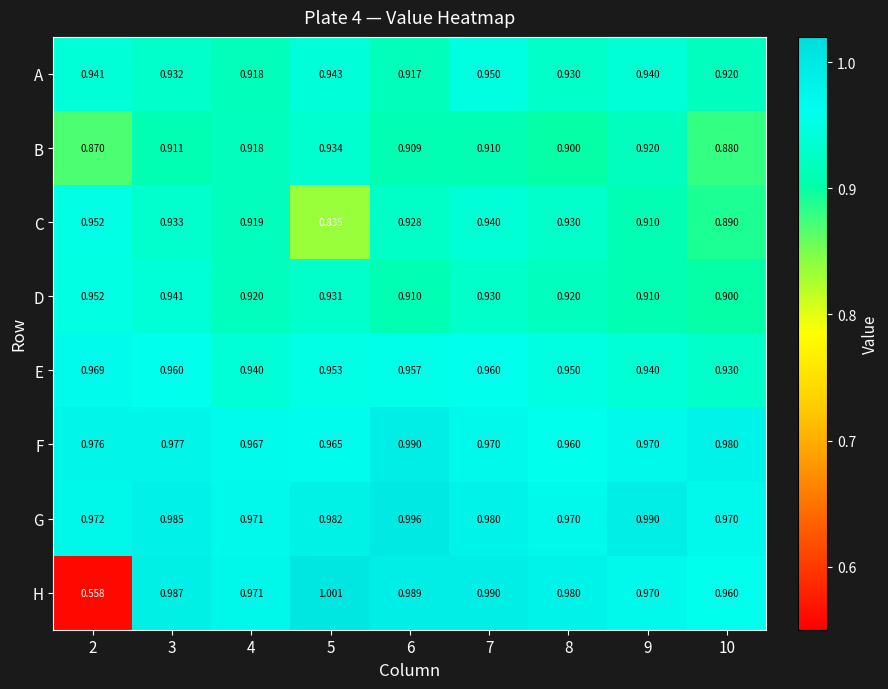

What is the total value across all series at 7?

7.6